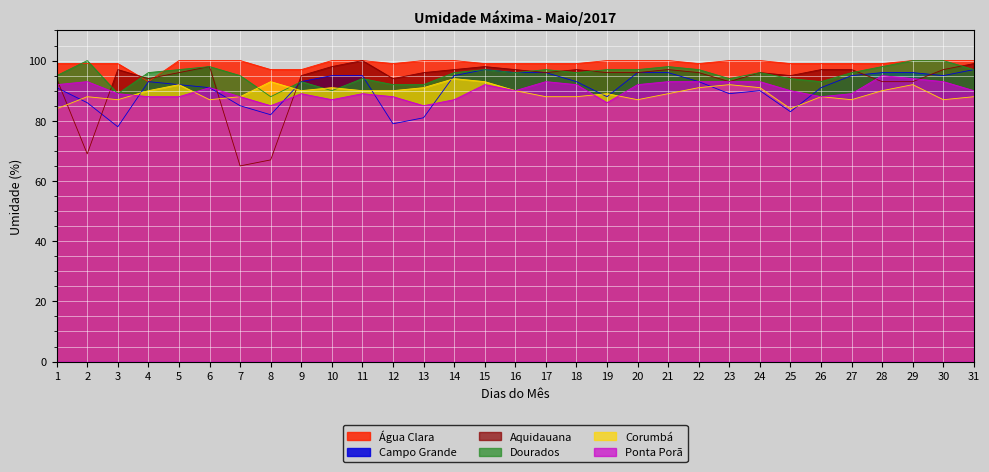

Reading left to right, what are all the values shown in this chart?

Água Clara: 99	99	99	93	100	100	100	97	97	100	100	99	100	100	99	99	99	99	100	100	100	99	100	100	99	99	99	99	100	100	100
Campo Grande: 91	86	78	93	92	91	85	82	93	95	95	79	81	95	97	96	96	93	88	96	96	93	89	90	83	91	95	96	96	95	97
Aquidauana: 94	69	97	94	96	98	65	67	95	98	100	94	96	97	98	97	96	97	96	96	97	96	93	96	95	97	97	93	93	97	99
Dourados: 95	100	89	96	97	98	95	88	93	90	94	92	92	96	97	96	97	96	97	97	98	97	94	96	94	93	96	98	100	100	97
Corumbá: 84	88	87	90	92	87	88	93	90	91	90	90	91	94	93	90	88	88	89	87	89	91	92	91	84	88	87	90	92	87	88
Ponta Porã: 92	93	89	88	88	91	88	85	89	87	89	88	85	87	92	90	93	92	86	92	93	93	93	93	90	88	89	95	94	93	90